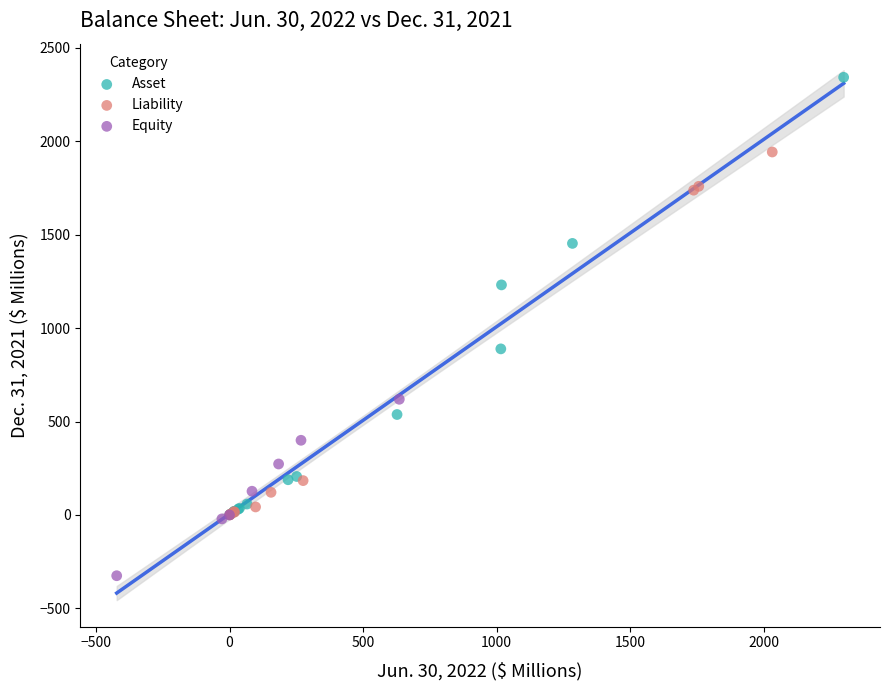

Which series contains the lowest Y value?

Equity